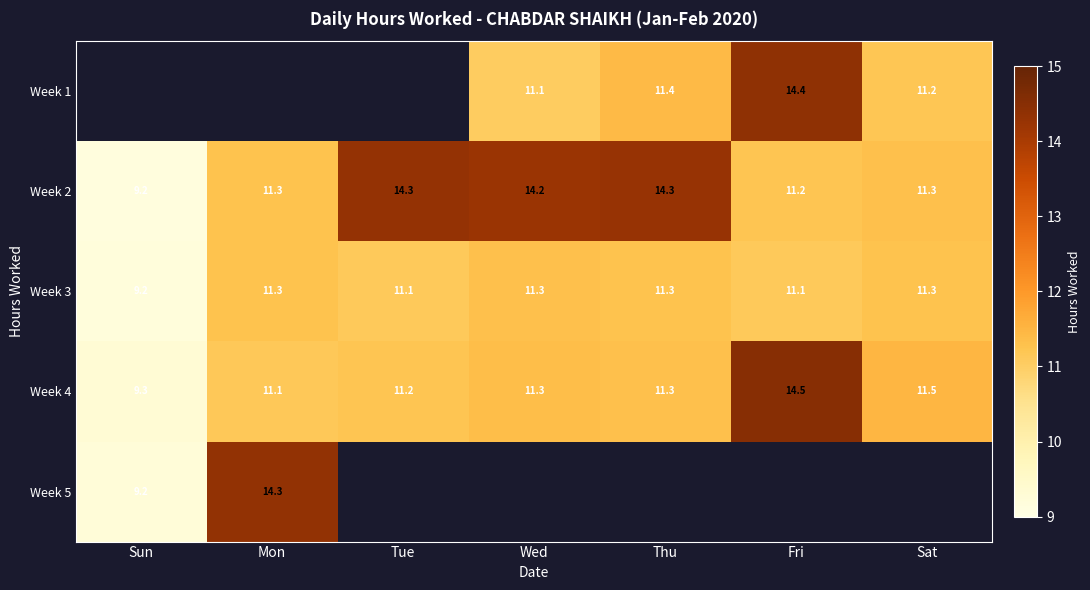

The value of Week 4 at Sun is 14.4. True or false?

False